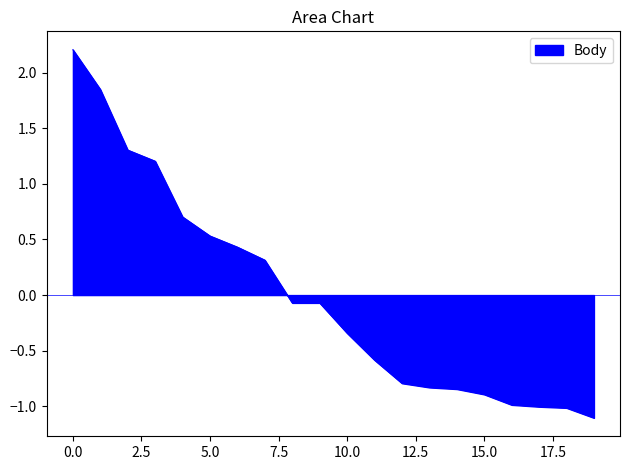

What is the minimum value shown in the chart?

-1.1